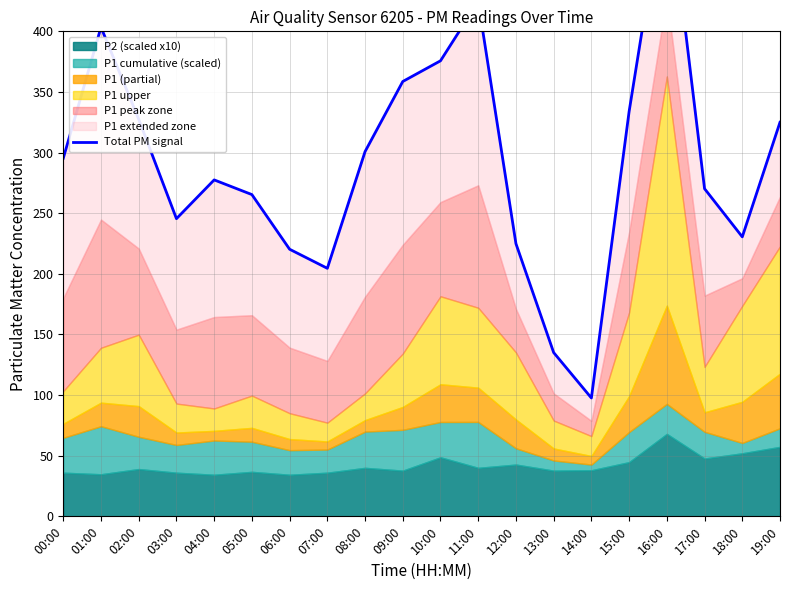

How many lines are shown in the chart?

1